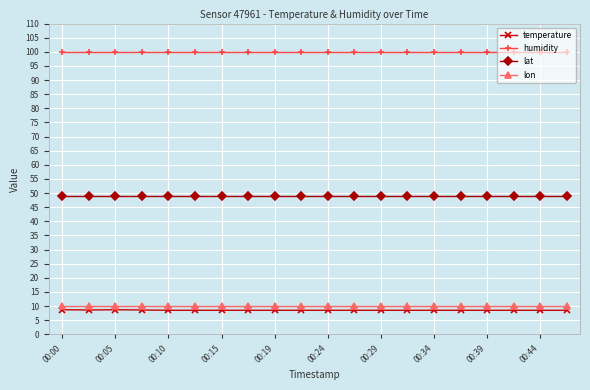

What is the greatest value displayed?

99.9